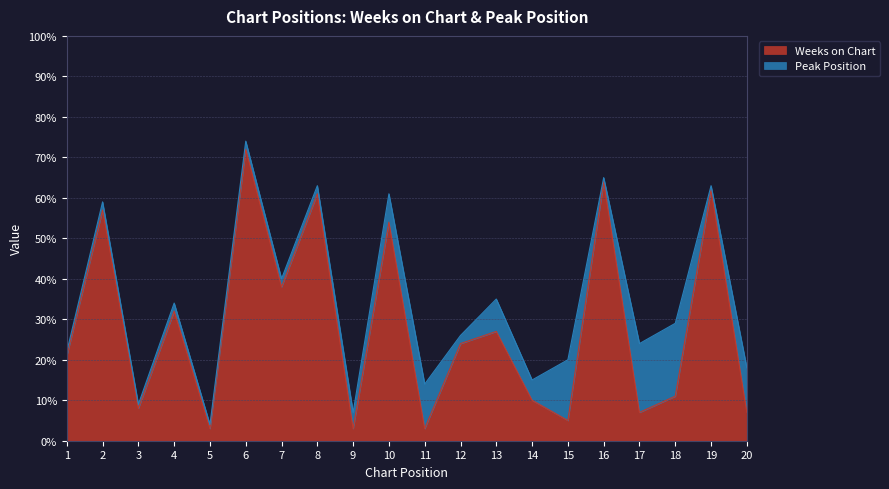

What is the difference between the values at 8 and 12?

37